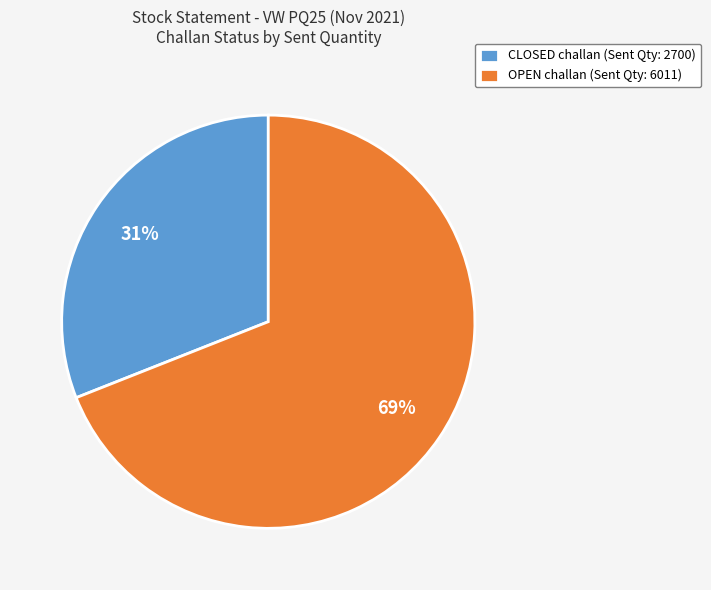

How many segments does this pie chart have?

2